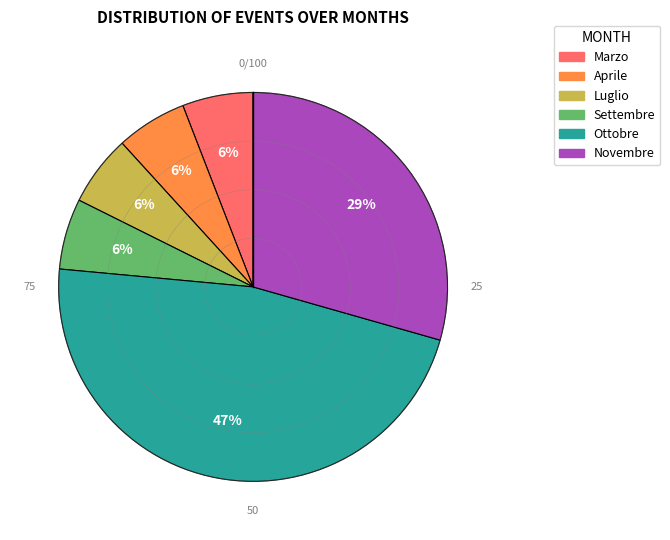

To the nearest percent, what is the combined percentage of Settembre and Luglio?

12%